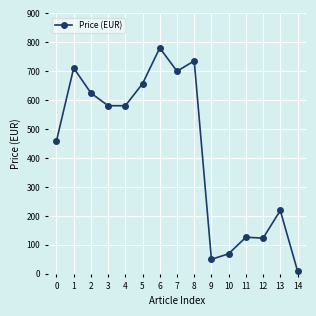

What is the smallest value displayed?

10.2